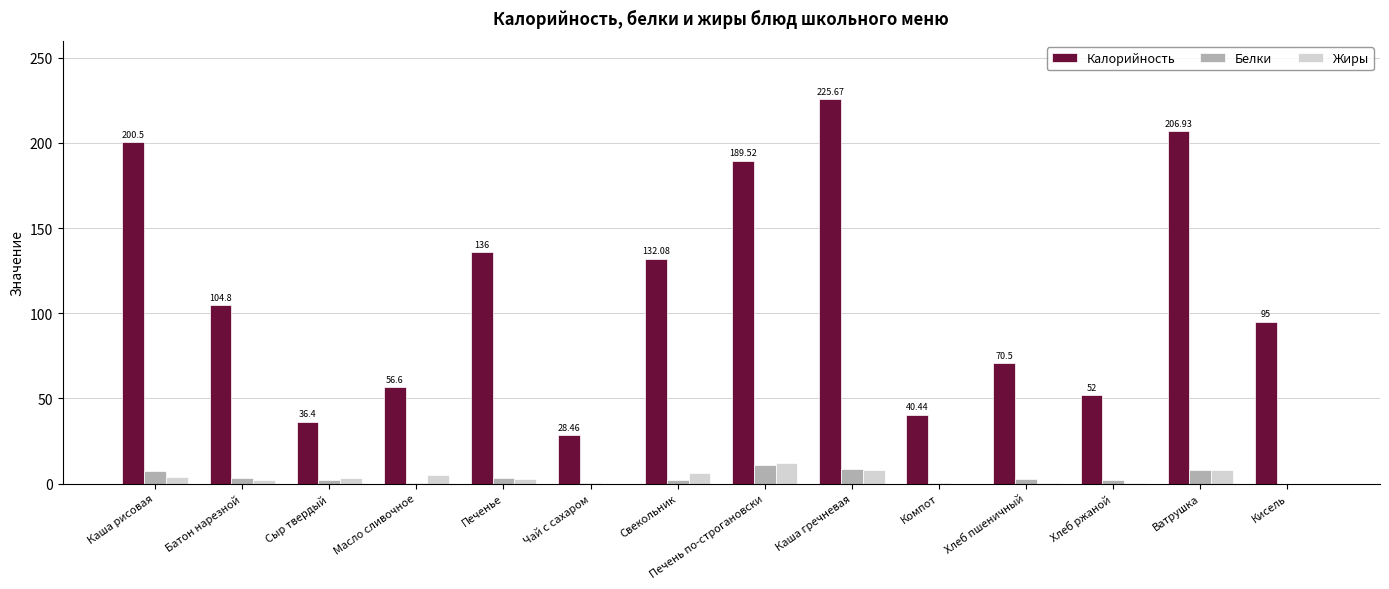

How many categories are shown in the chart?

14